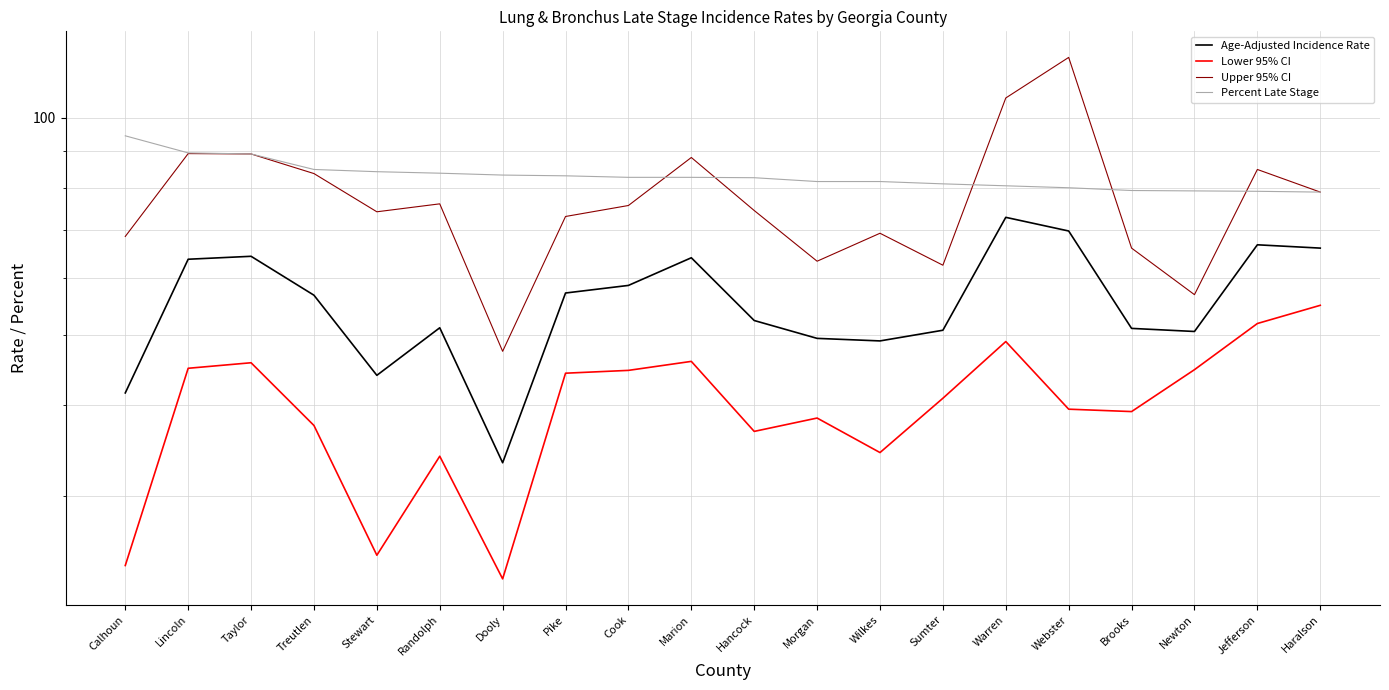

In Upper 95% CI, how many points are higher than both neighbors (excluding endpoints)?

6